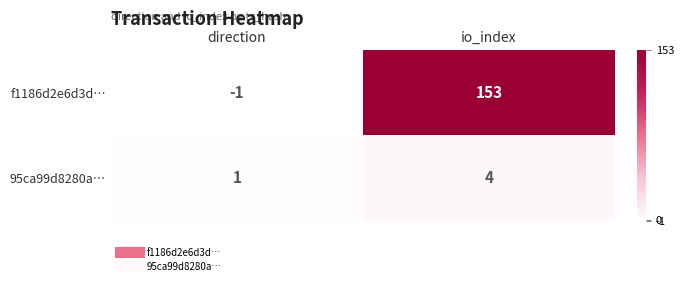

Which series changed the most between direction and io_index?

f1186d2e6d3d…